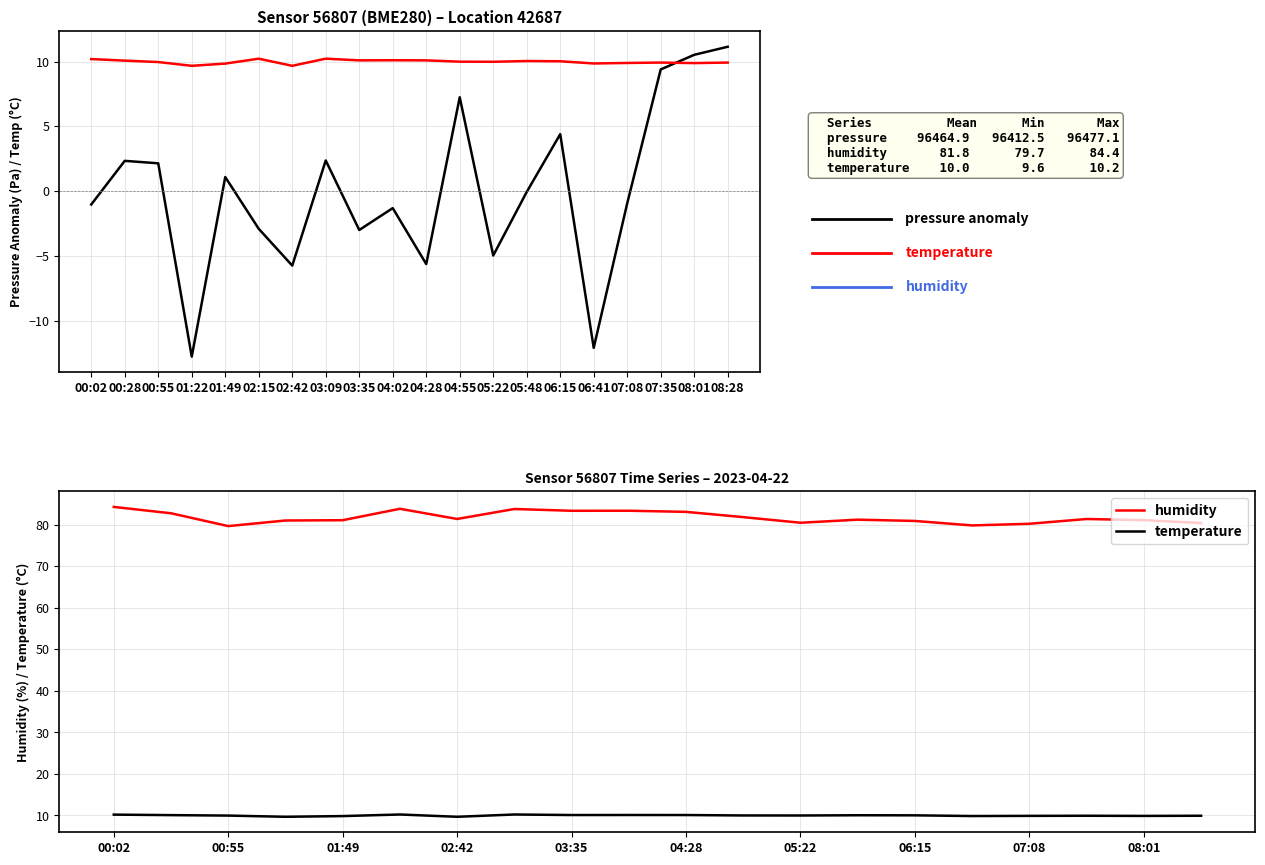

At which category does temperature reach its first local valley?

01:22